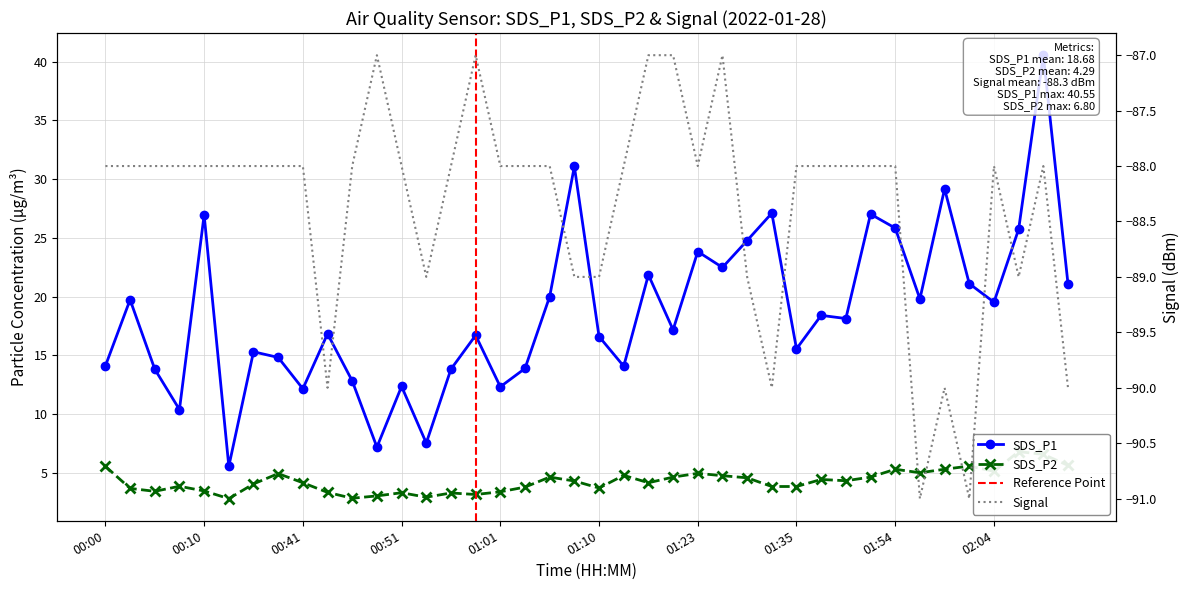

What is the maximum value for Signal?

-87.0